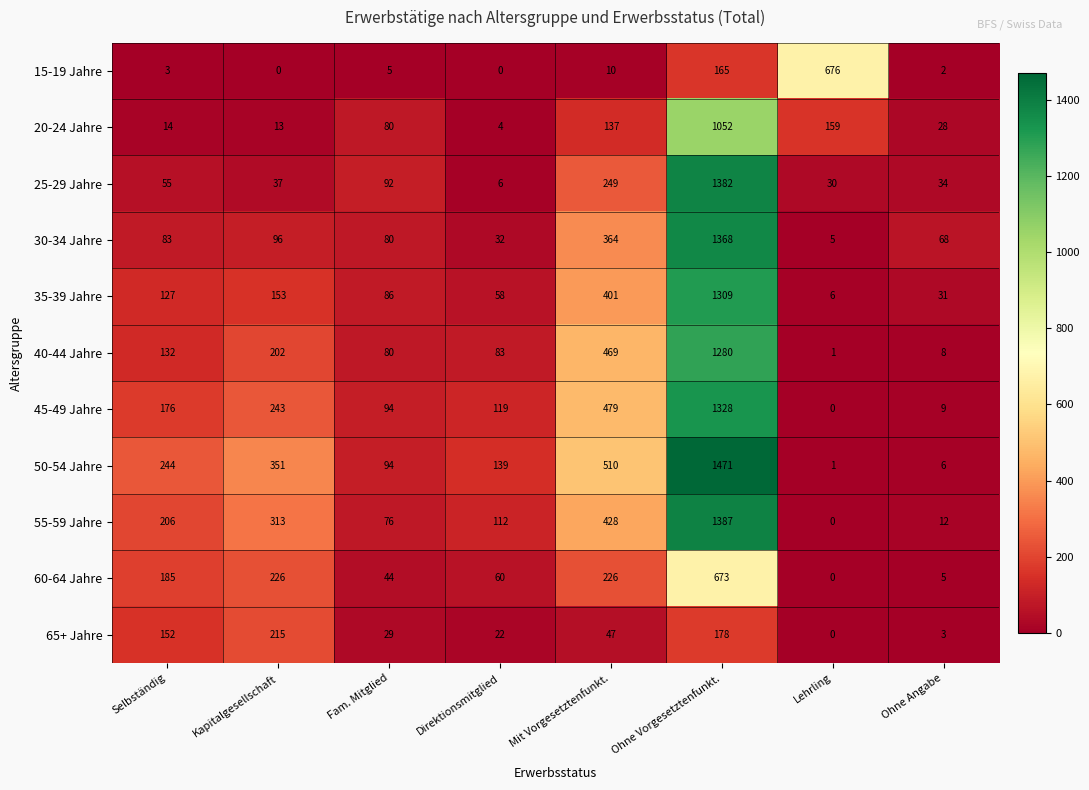

The 45-49 Jahre series shows 1328 at Ohne Vorgesetztenfunkt.. True or false?

True